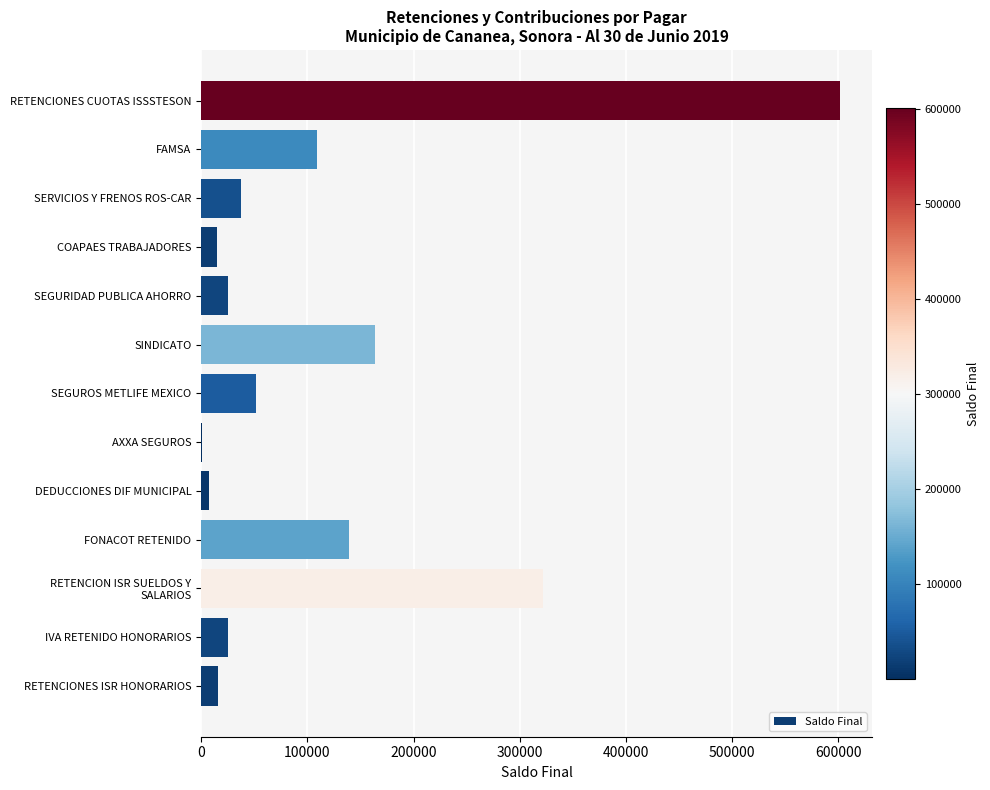

The value at RETENCIONES CUOTAS ISSSTESON is 601705.4. True or false?

True